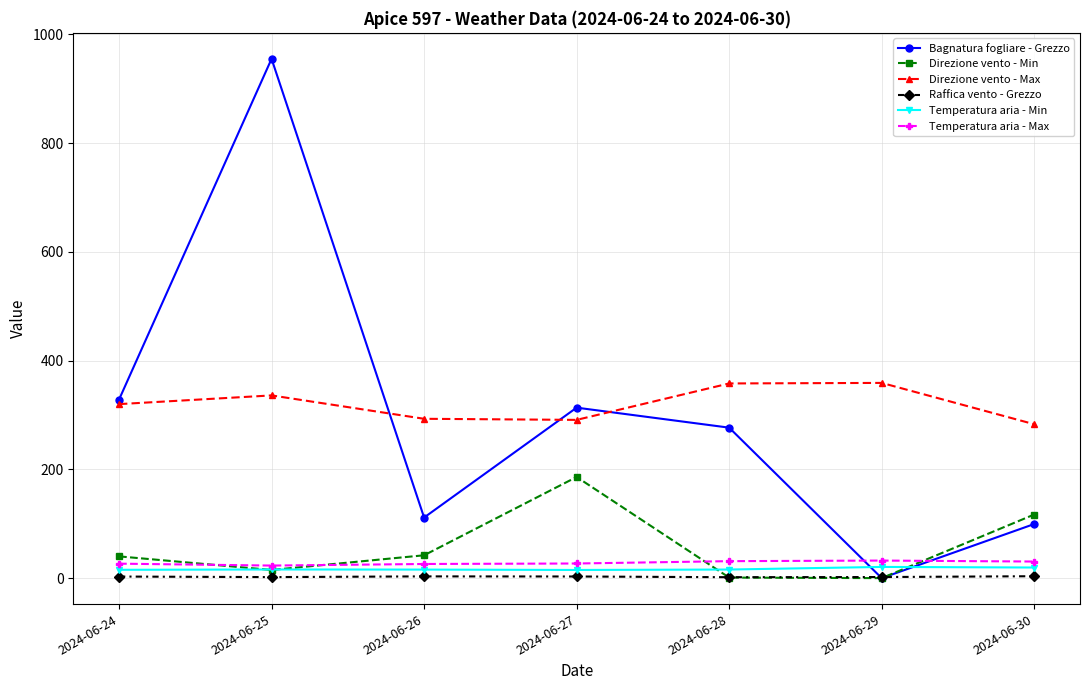

What is the average value of the Direzione vento - Min series?

57.3